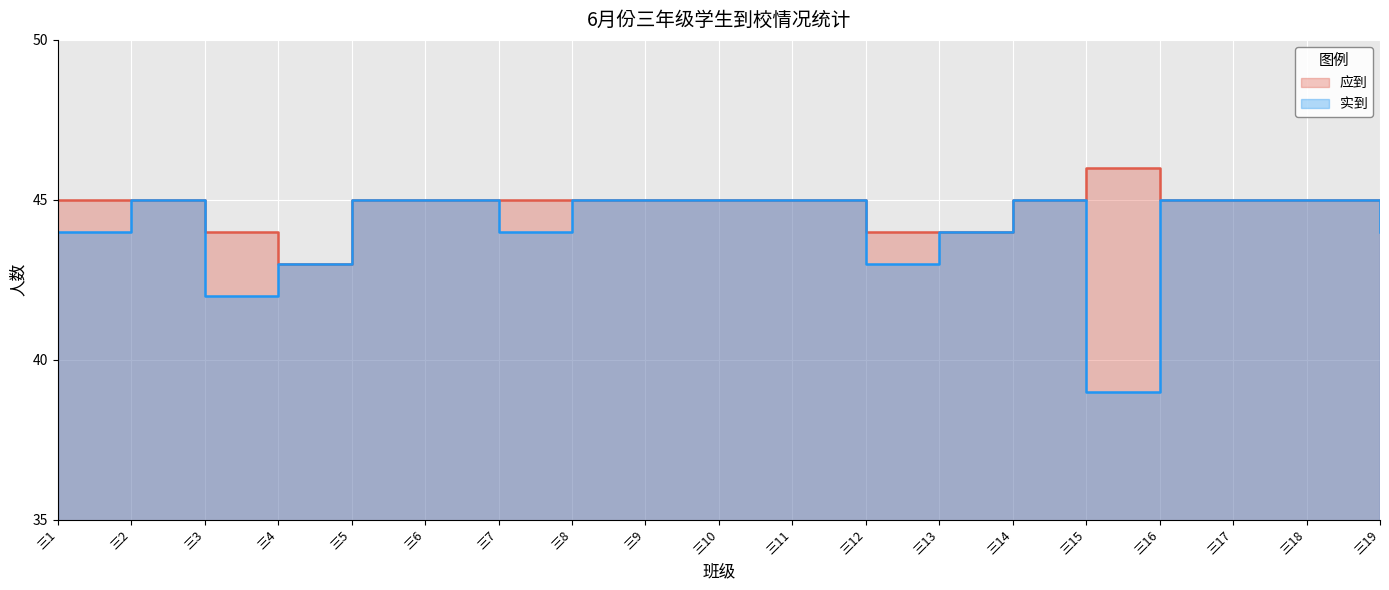

Which category has the lowest value in the 应到 series?

三4